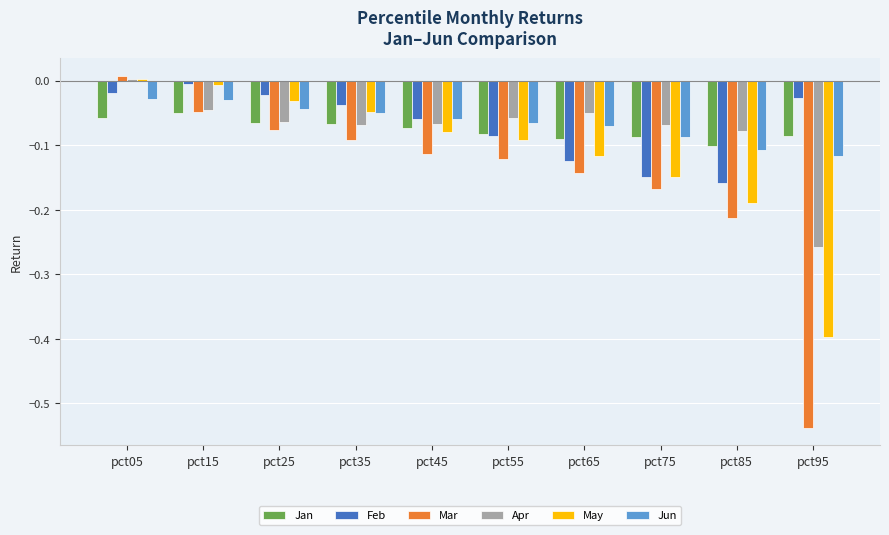

What is the difference between the highest and lowest values at pct35?

0.1